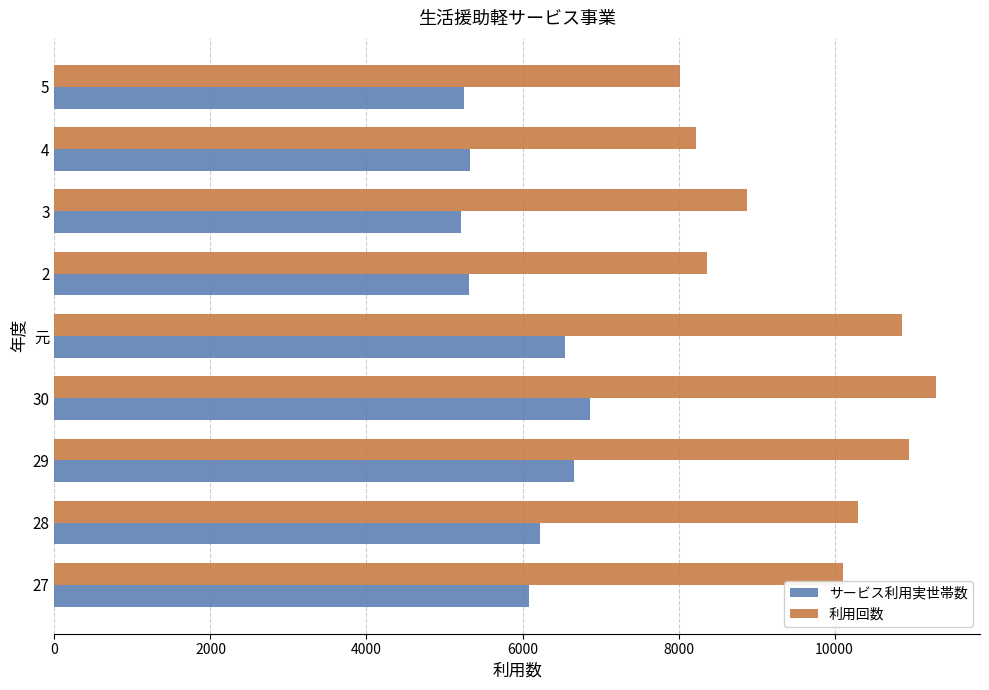

Which label corresponds to the largest value in the chart?

30